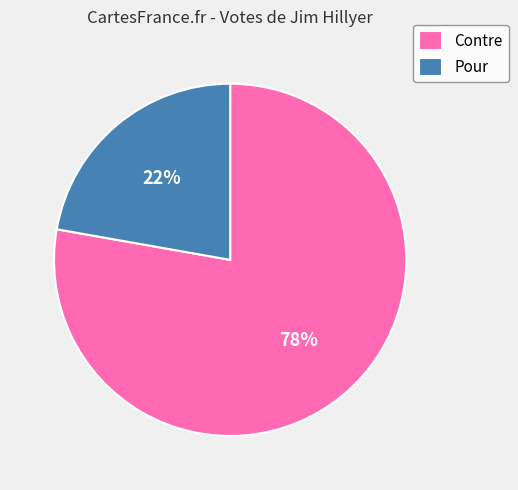

What is the largest slice in the pie chart?

Contre